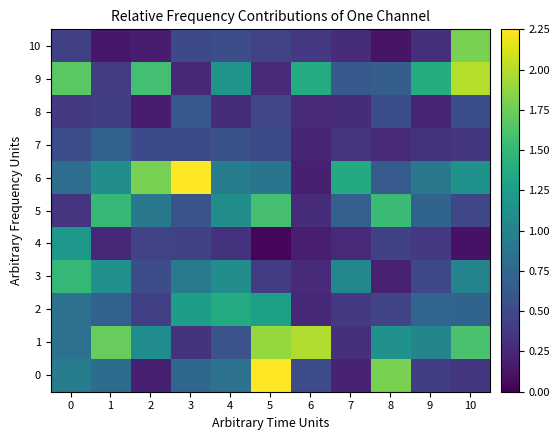

Reading right to left, list all the values displayed in this chart.

0: 10=0.4	9=0.4	8=1.8	7=0.2	6=0.5	5=2.2	4=0.8	3=0.8	2=0.2	1=0.8	0=1.0
1: 10=1.6	9=1.0	8=1.1	7=0.3	6=2.0	5=1.9	4=0.6	3=0.3	2=1.1	1=1.7	0=0.8
2: 10=0.7	9=0.7	8=0.5	7=0.4	6=0.3	5=1.3	4=1.4	3=1.3	2=0.4	1=0.7	0=0.8
3: 10=1.0	9=0.5	8=0.2	7=1.0	6=0.3	5=0.4	4=1.1	3=0.9	2=0.5	1=1.1	0=1.5
4: 10=0.1	9=0.4	8=0.4	7=0.3	6=0.2	5=0.0	4=0.3	3=0.4	2=0.5	1=0.2	0=1.2
5: 10=0.5	9=0.7	8=1.5	7=0.7	6=0.3	5=1.6	4=1.1	3=0.6	2=0.9	1=1.5	0=0.3
6: 10=1.2	9=0.9	8=0.6	7=1.4	6=0.2	5=0.9	4=1.0	3=2.2	2=1.8	1=1.1	0=0.8
7: 10=0.4	9=0.3	8=0.3	7=0.3	6=0.2	5=0.5	4=0.6	3=0.5	2=0.5	1=0.7	0=0.5
8: 10=0.5	9=0.2	8=0.5	7=0.3	6=0.3	5=0.5	4=0.3	3=0.6	2=0.2	1=0.4	0=0.4
9: 10=2.0	9=1.4	8=0.7	7=0.6	6=1.4	5=0.3	4=1.2	3=0.3	2=1.6	1=0.4	0=1.7
10: 10=1.8	9=0.3	8=0.1	7=0.3	6=0.4	5=0.5	4=0.5	3=0.5	2=0.2	1=0.1	0=0.4